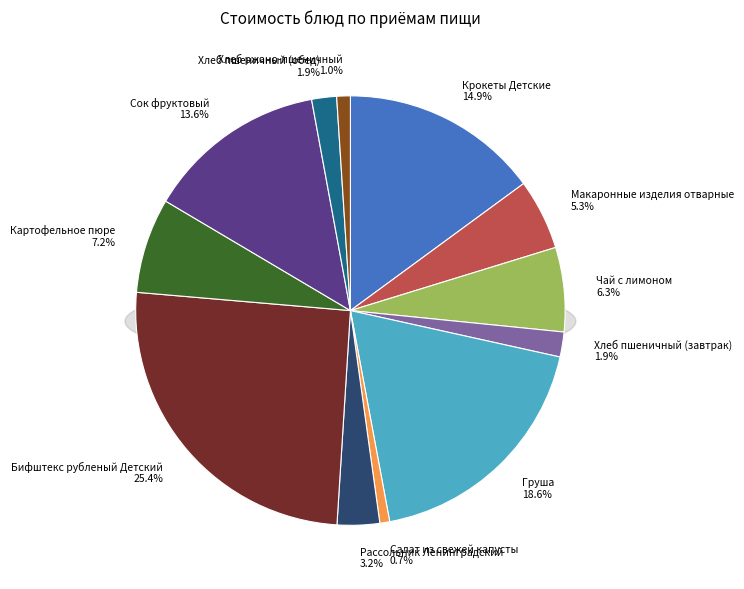

To the nearest percent, what portion does Груша represent?

19%